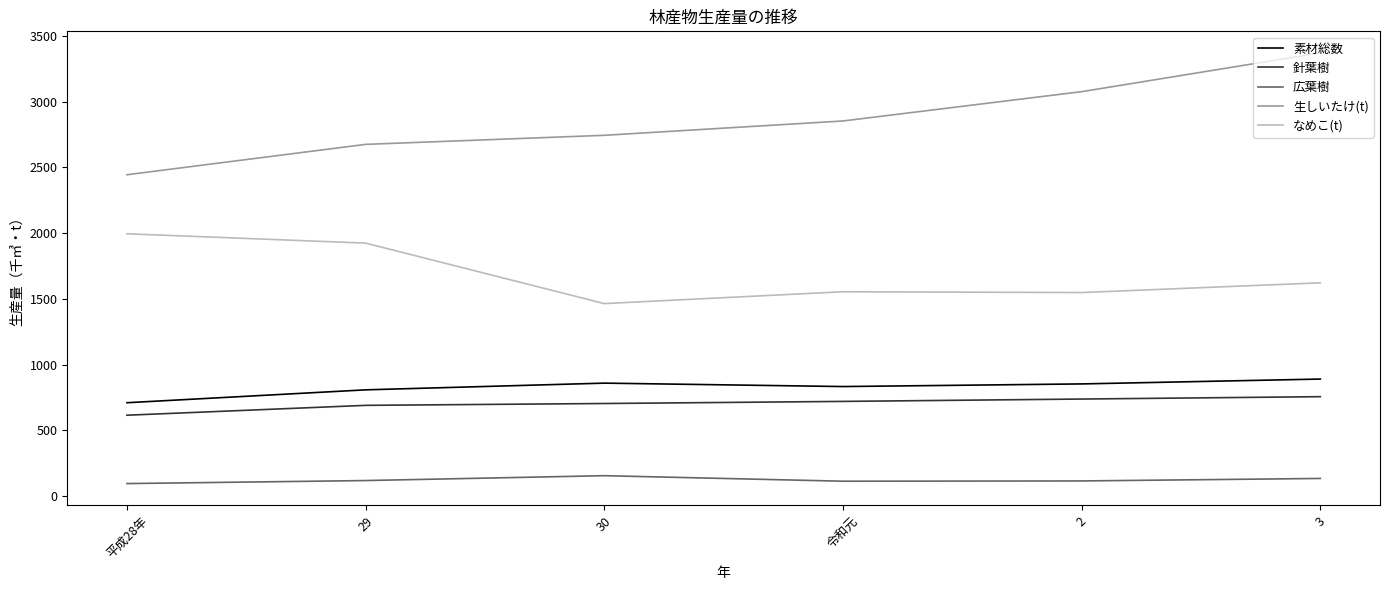

Rank the series at 30 from lowest to highest value.

広葉樹, 針葉樹, 素材総数, なめこ(t), 生しいたけ(t)